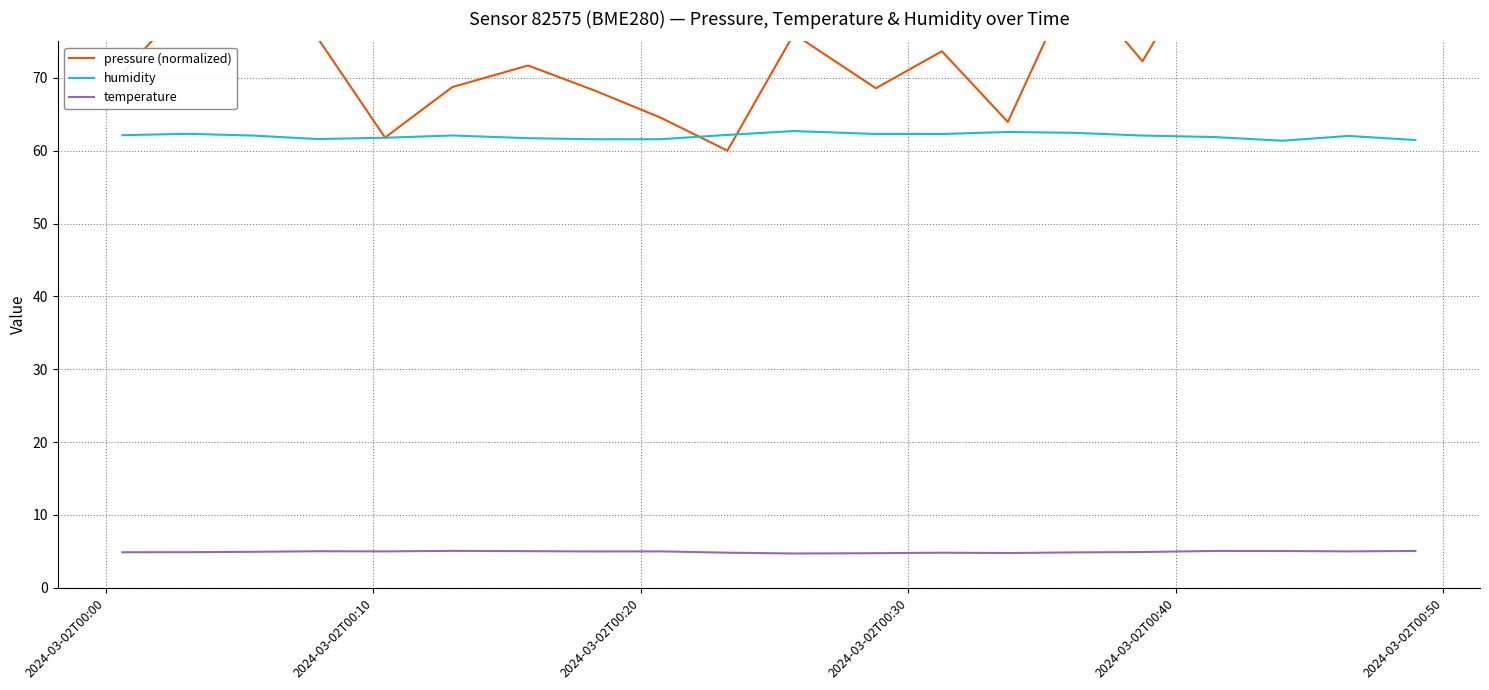

Reading right to left, transcribe all the data shown in this chart.

pressure (normalized): 99.7	100.0	97.0	88.8	72.3	83.5	63.9	73.6	68.6	76.0	60.0	64.5	68.2	71.7	68.7	61.8	75.4	78.5	80.5	70.6
humidity: 61.5	62.0	61.4	61.9	62.1	62.5	62.6	62.3	62.3	62.7	62.2	61.6	61.6	61.7	62.1	61.8	61.6	62.1	62.3	62.1
temperature: 5.1	5.0	5.0	5.1	4.9	4.9	4.8	4.8	4.8	4.7	4.8	5.0	5.0	5.0	5.1	5.0	5.0	4.9	4.9	4.9